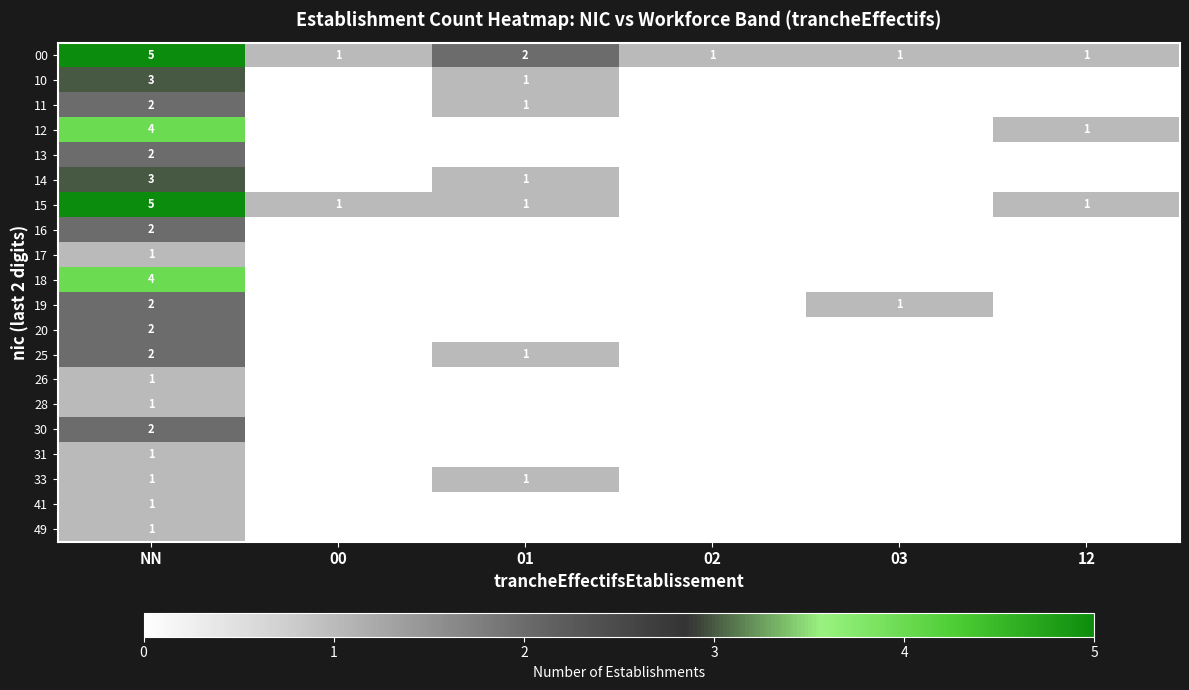

The value of 20 at NN is 2. True or false?

True